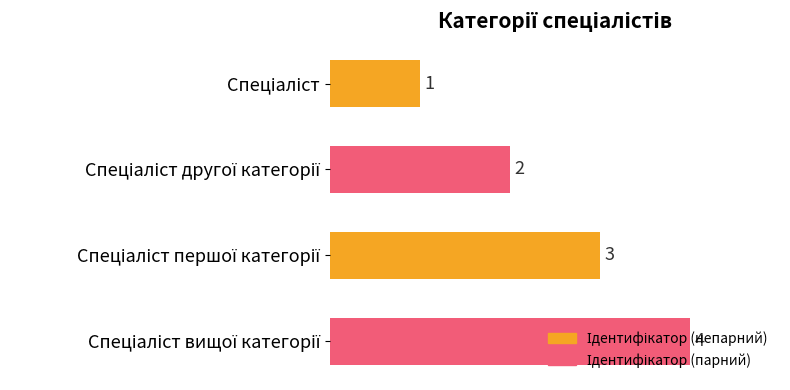

What is the difference between the maximum and minimum values?

3